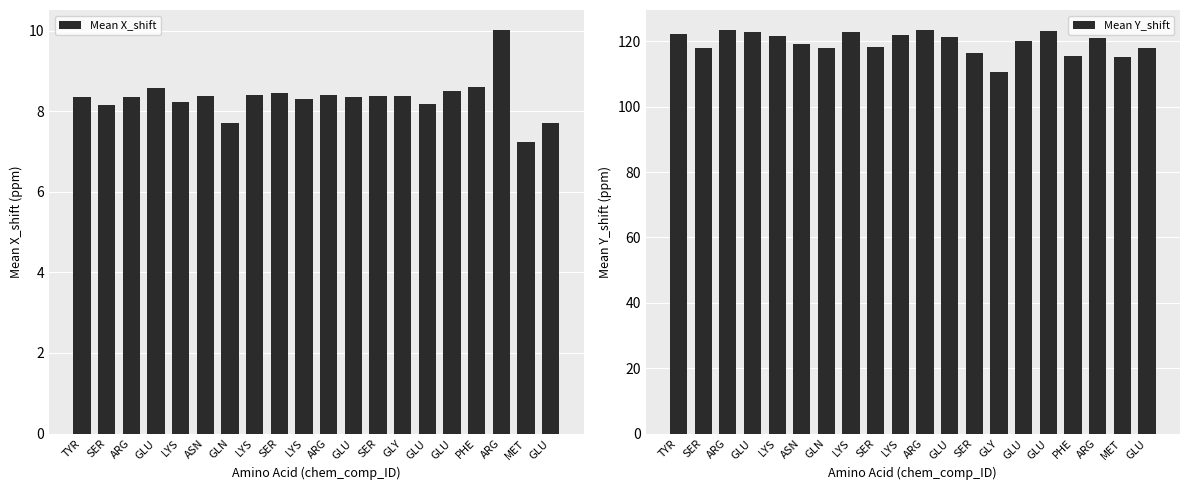

Is the value of Mean X_shift at GLU greater than the value of Mean Y_shift at GLU?

No